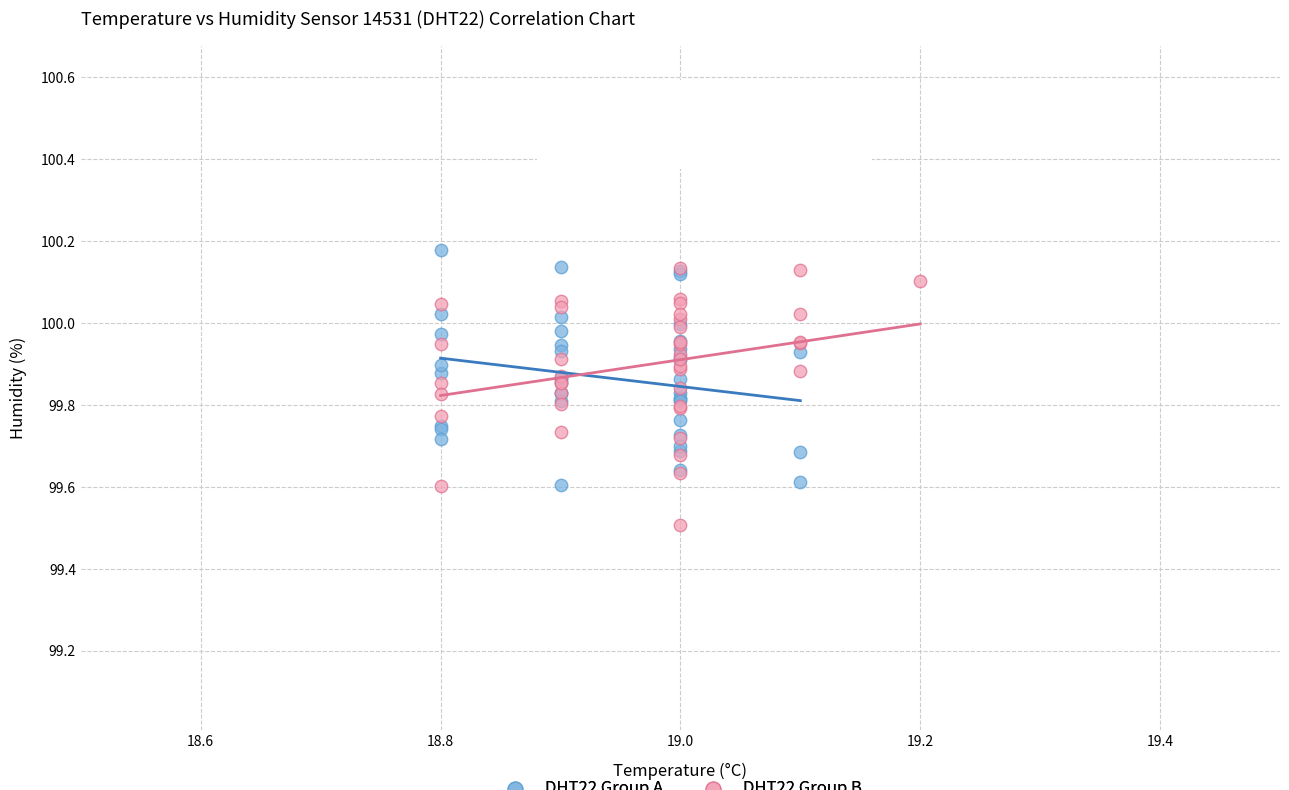

What are all the series names shown in the legend?

DHT22 Group A, DHT22 Group B